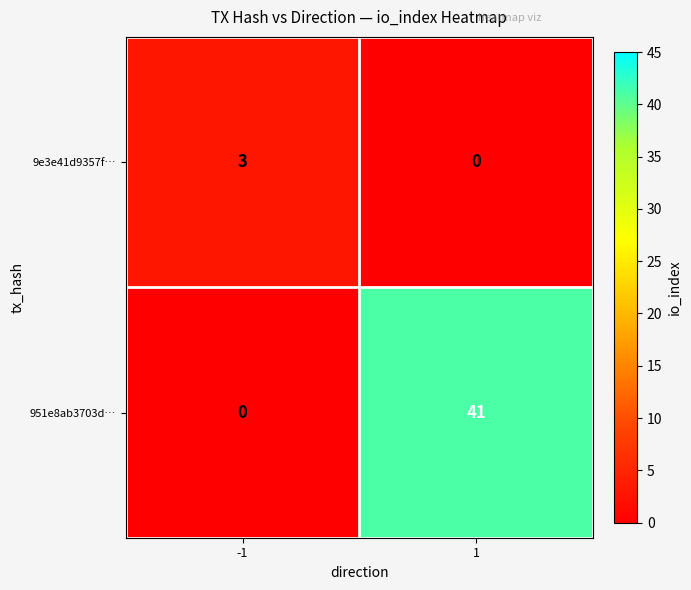

List the series in order of their peak value, highest first.

951e8ab3703d…, 9e3e41d9357f…